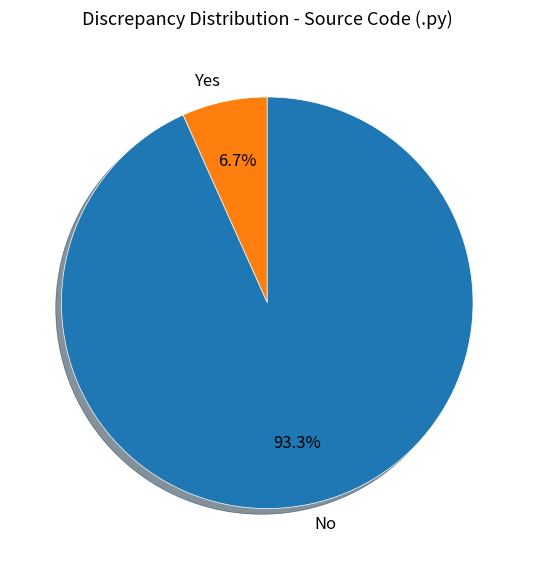

Which slice is the smallest?

Yes